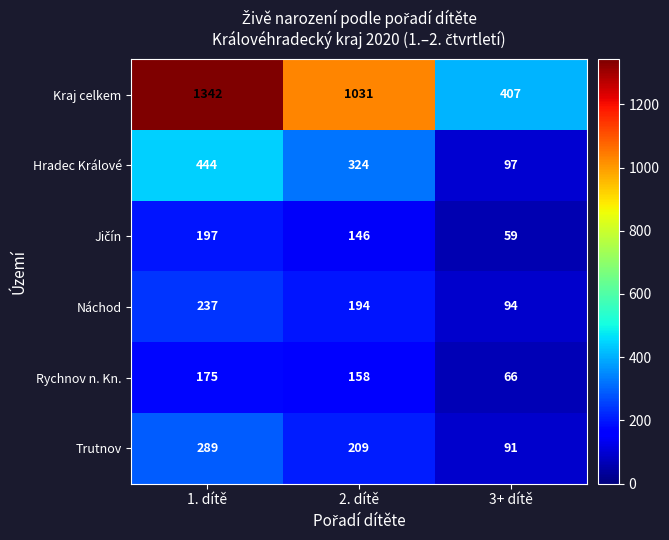

What is the lowest value of the Trutnov series?

91